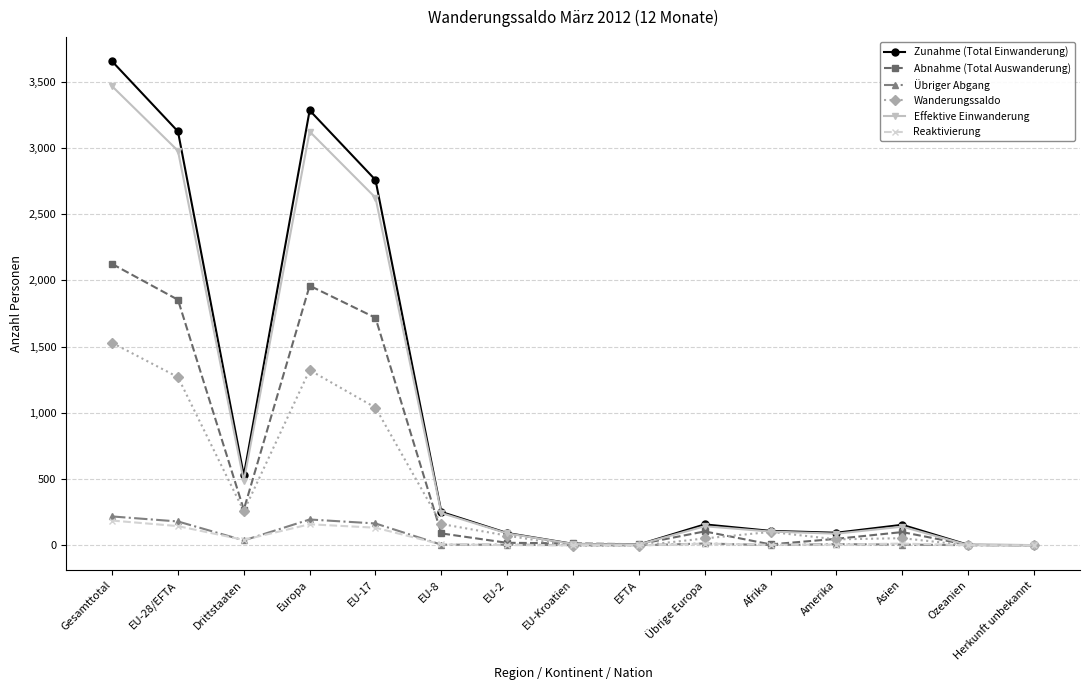

What is the greatest value displayed?

3653